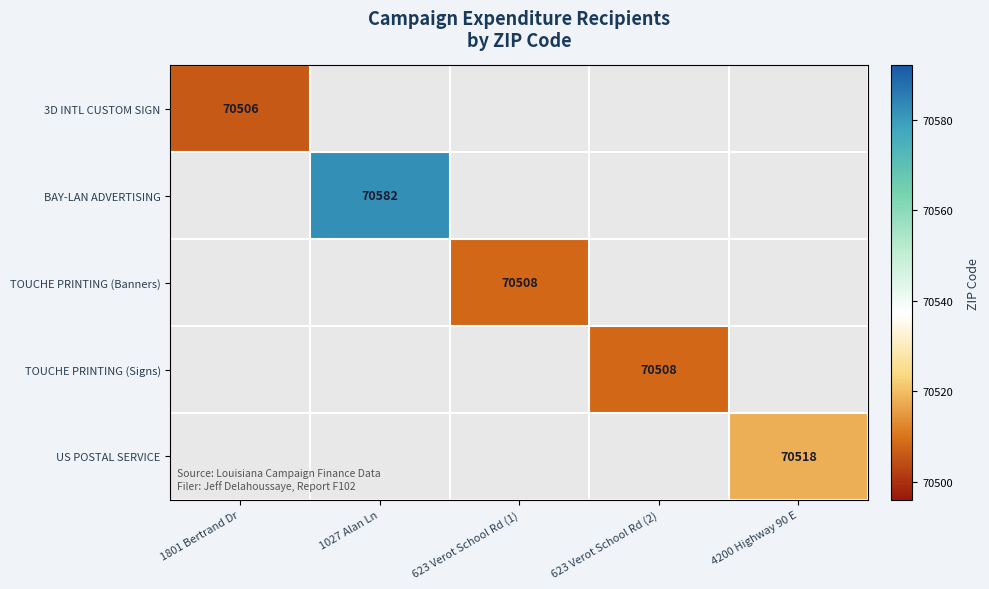

Is it true that BAY-LAN ADVERTISING equals 117973 at 1027 Alan Ln?

False